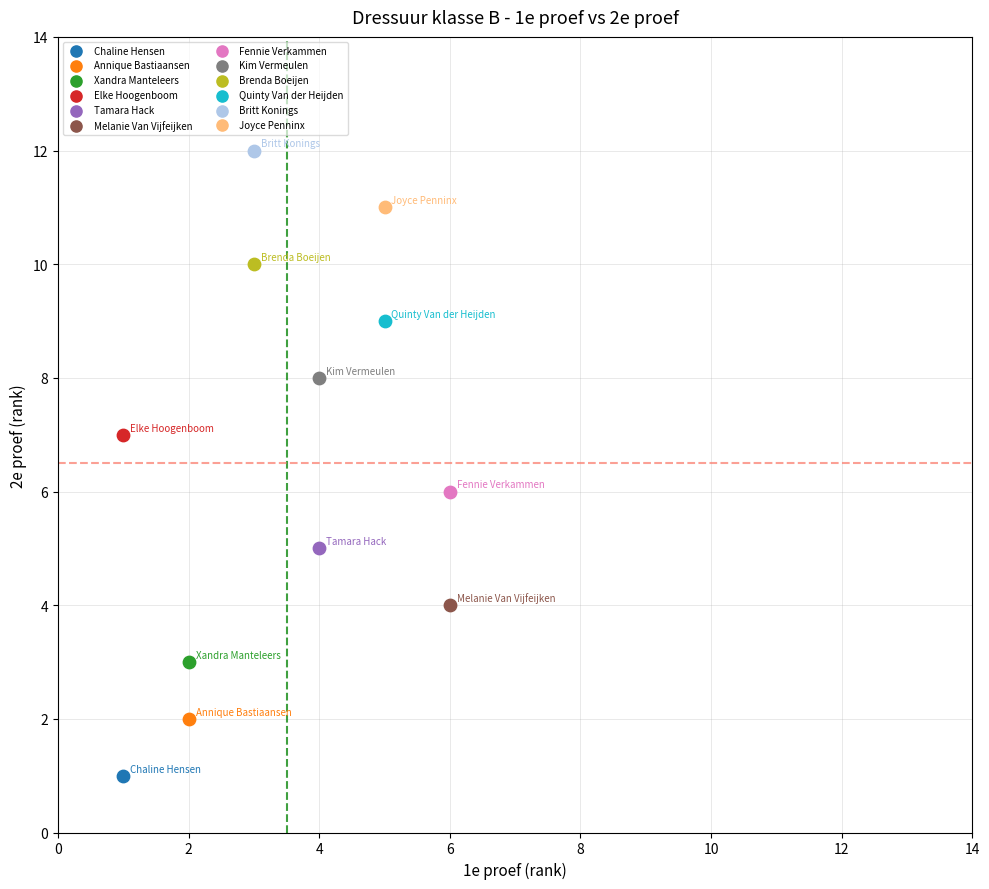

Which series contains the highest Y value?

Britt Konings